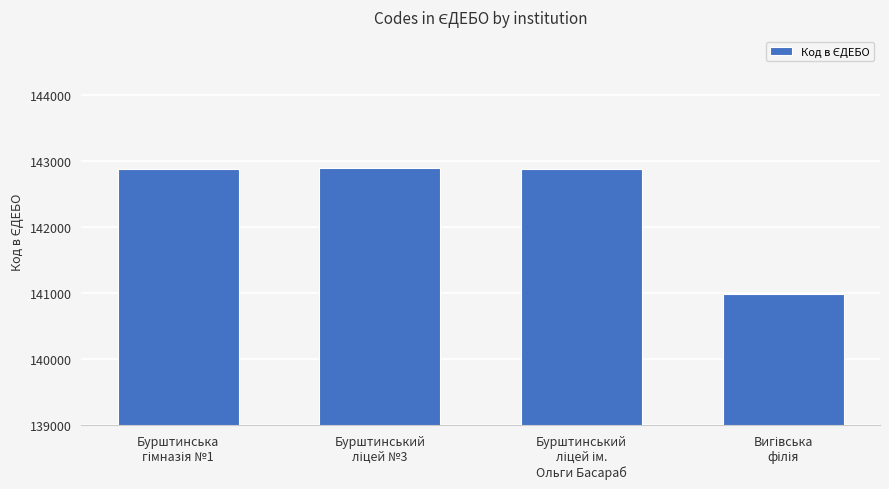

What is the average value?

142411